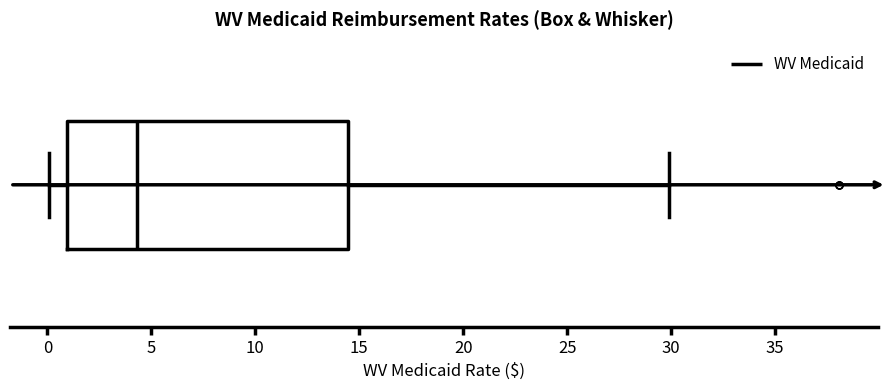

Where is the left edge of the box on the x-axis? The values are not printed on the chart, so give them approximately, as read against the axis.

1.0